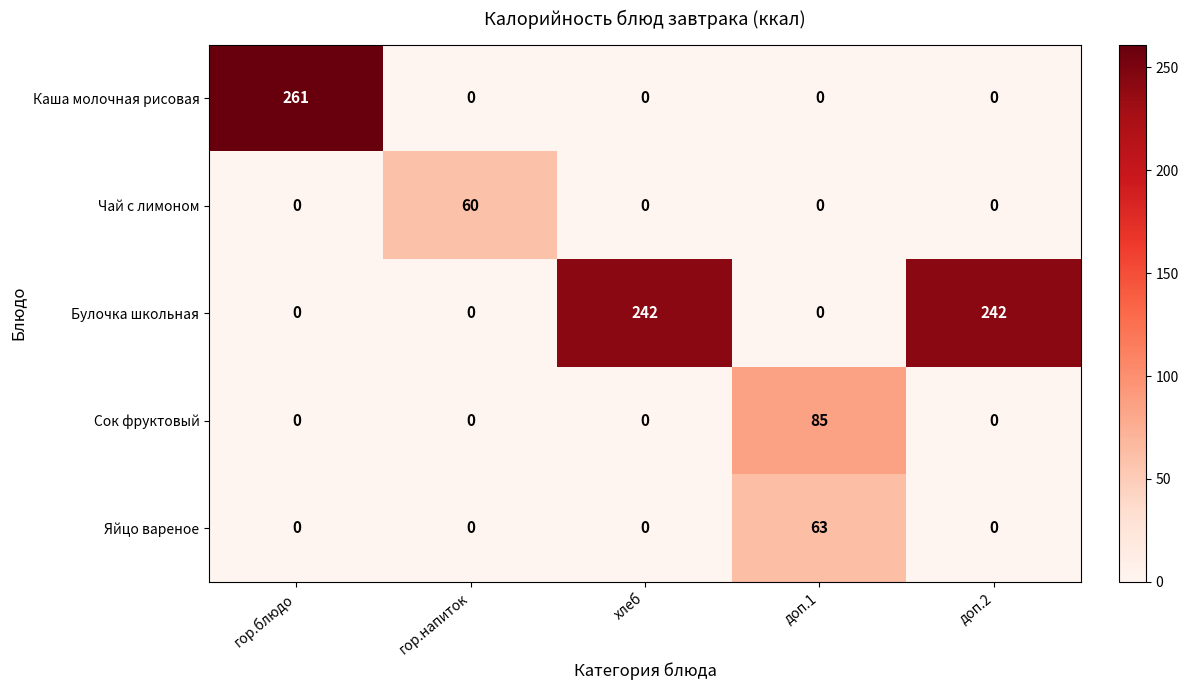

Reading left to right, list all the values displayed in this chart.

Каша молочная рисовая: 261	0	0	0	0
Чай с лимоном: 0	60	0	0	0
Булочка школьная: 0	0	242	0	242
Сок фруктовый: 0	0	0	85	0
Яйцо вареное: 0	0	0	63	0